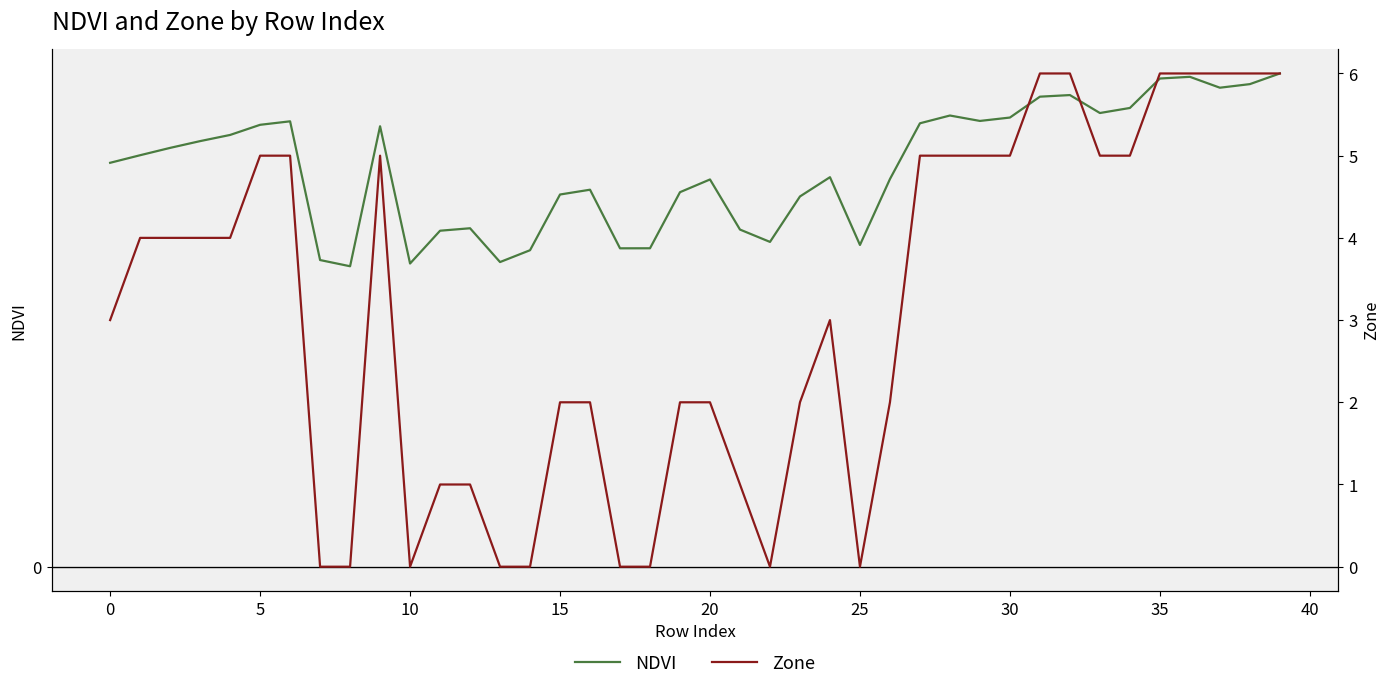

List the series in order of their peak value, highest first.

Zone, NDVI